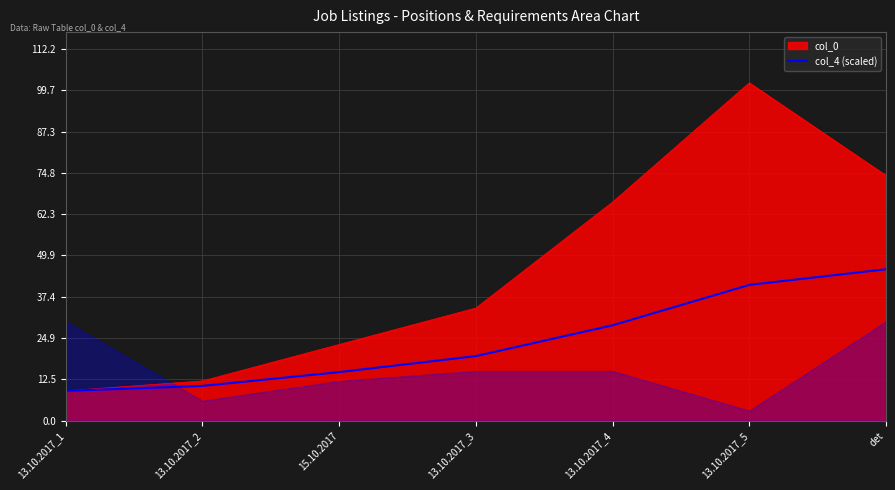

Reading left to right, list all the values displayed in this chart.

13.10.2017_1=9.0	13.10.2017_2=10.5	15.10.2017=14.7	13.10.2017_3=19.5	13.10.2017_4=28.8	13.10.2017_5=41.0	det=45.7